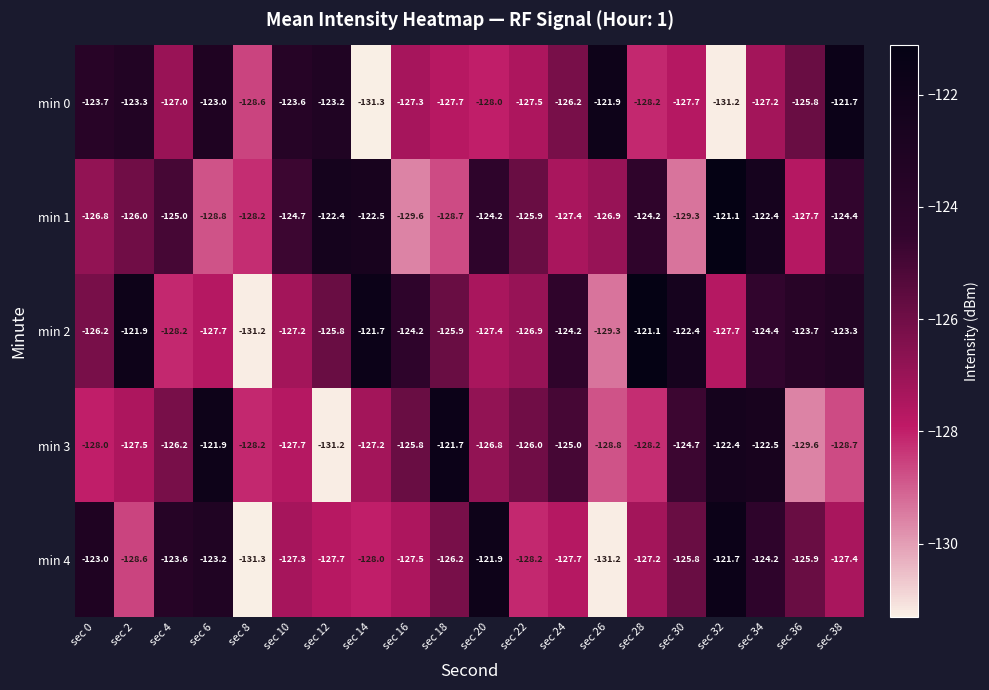

At sec 0, list the series in order from smallest to largest.

min 3, min 1, min 2, min 0, min 4